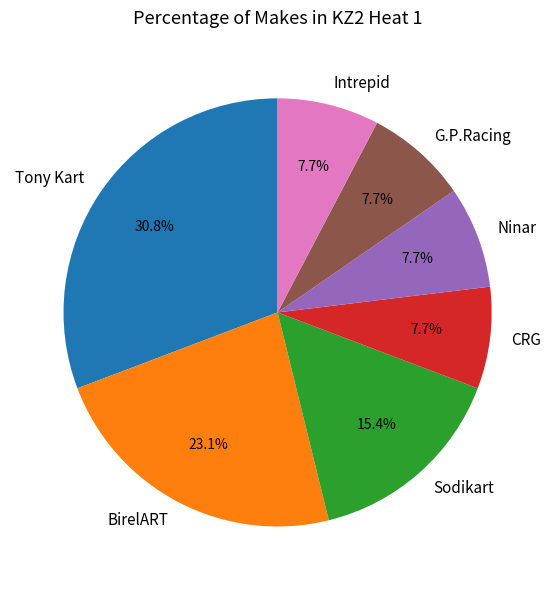

To the nearest percent, what is the difference between the Intrepid and Tony Kart slice percentages?

23%